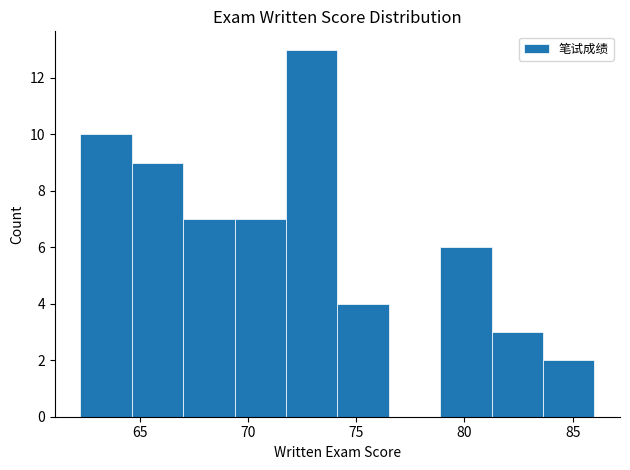

Reading left to right, transcribe this chart: for each bar, give the range it covers on the x-axis and its height. Neither the bar edges nor the heights are printed on the chart, so give them approximately, as read against the axes.

62.5 to 64.5: 10
64.5 to 67.0: 9
67.0 to 69.5: 7
69.5 to 72.0: 7
72.0 to 74.0: 13
74.0 to 76.5: 4
76.5 to 79.0: 0
79.0 to 81.5: 6
81.5 to 83.5: 3
83.5 to 86.0: 2